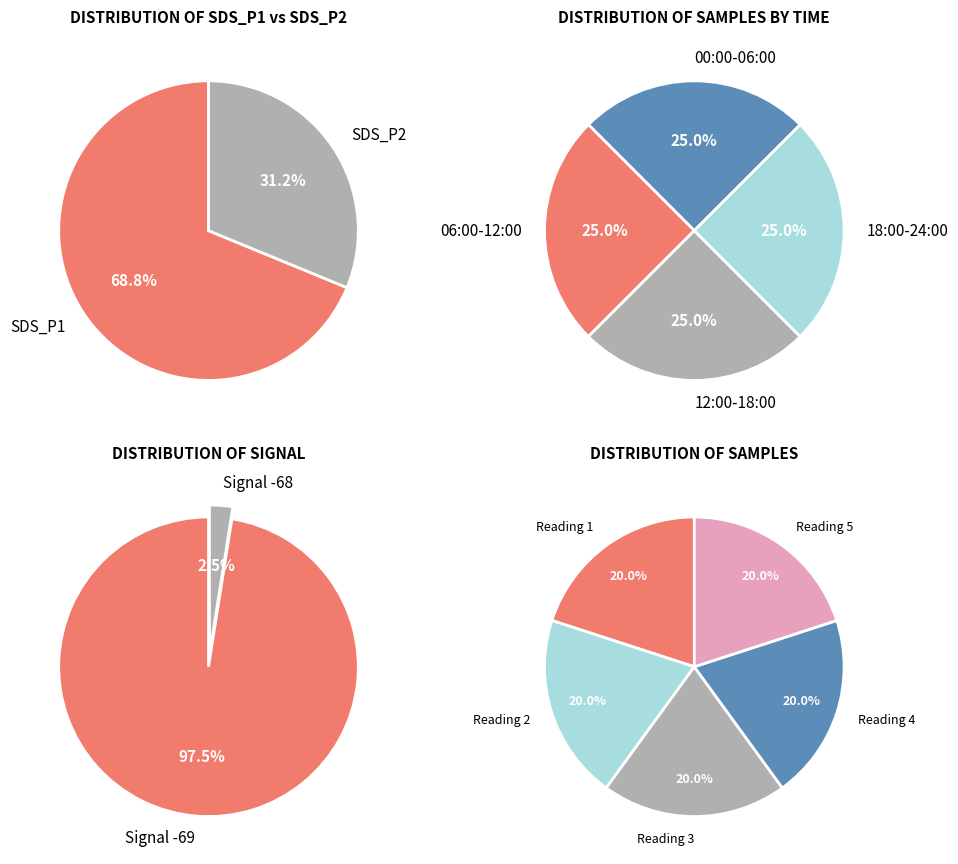

The SDS_P1 ~12.77 slice represents 18% of the pie. True or false?

False